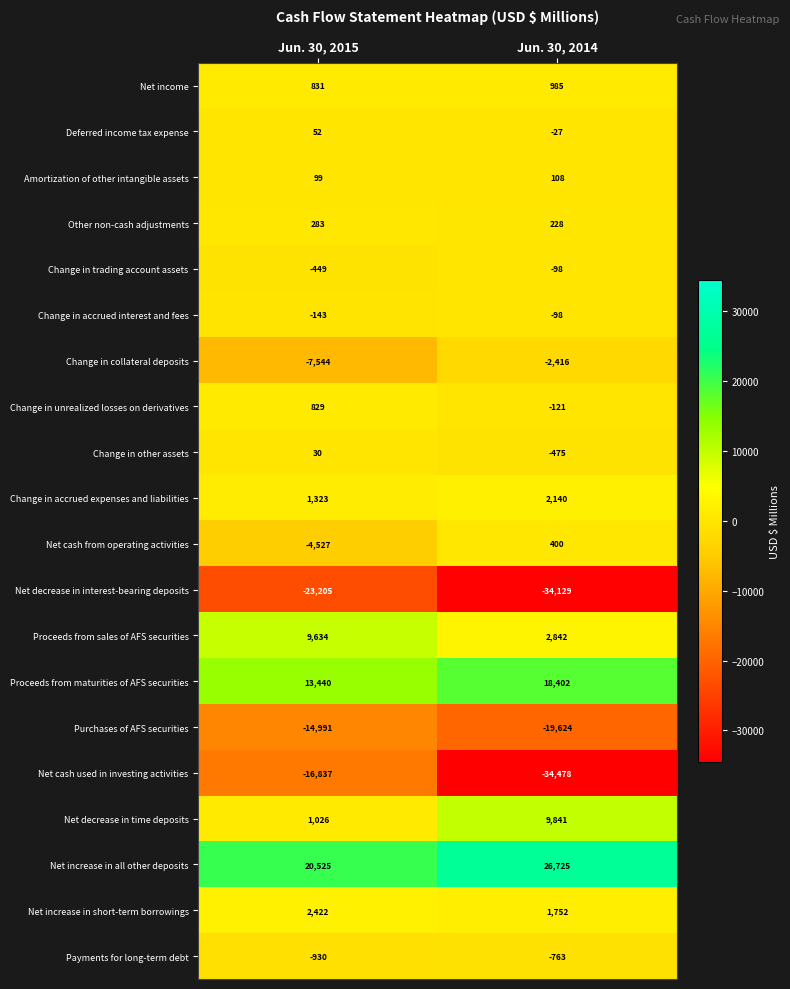

Which series has the widest spread of values?

Net cash used in investing activities